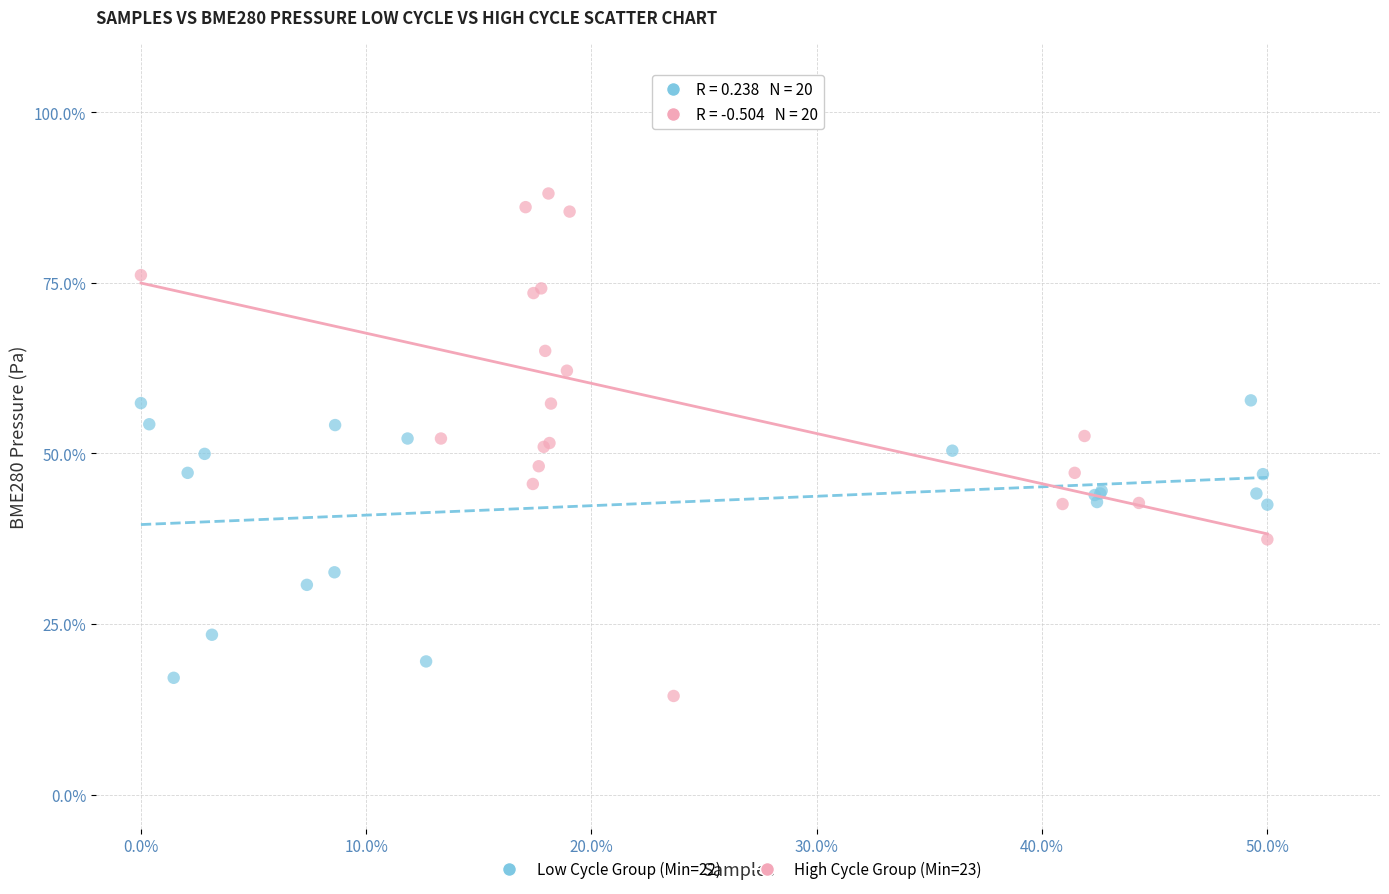

What are all the series names shown in the legend?

Low Cycle Group (Min=22), High Cycle Group (Min=23)